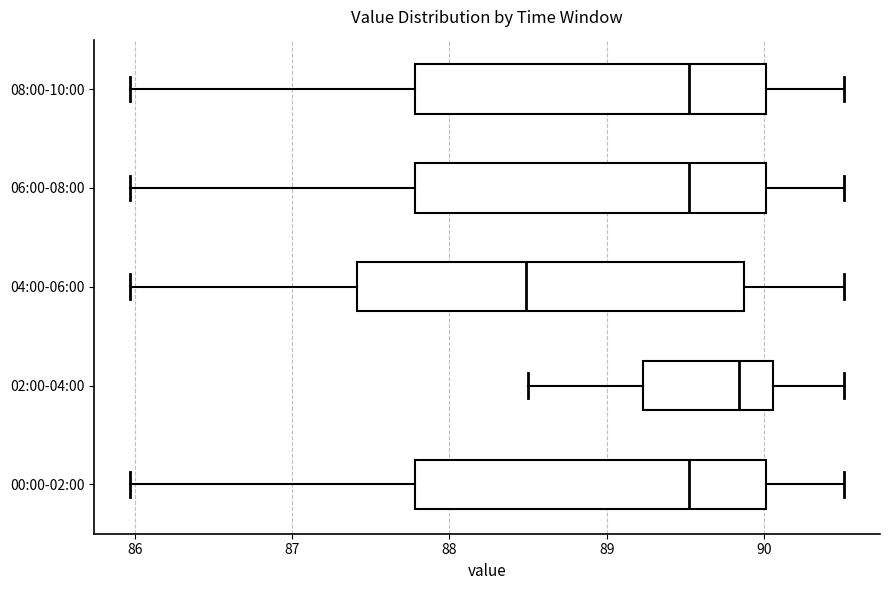

Reading bottom to top, read every box against the x-axis: the position of its median line, the range the box covers, and the ends of its whiskers. The values are not printed on the chart, so give them approximately, as read against the axis.

00:00-02:00: median 89.5, box 87.8 to 90.0, whiskers 86.0 to 90.5
02:00-04:00: median 89.8, box 89.2 to 90.1, whiskers 88.5 to 90.5
04:00-06:00: median 88.5, box 87.4 to 89.9, whiskers 86.0 to 90.5
06:00-08:00: median 89.5, box 87.8 to 90.0, whiskers 86.0 to 90.5
08:00-10:00: median 89.5, box 87.8 to 90.0, whiskers 86.0 to 90.5